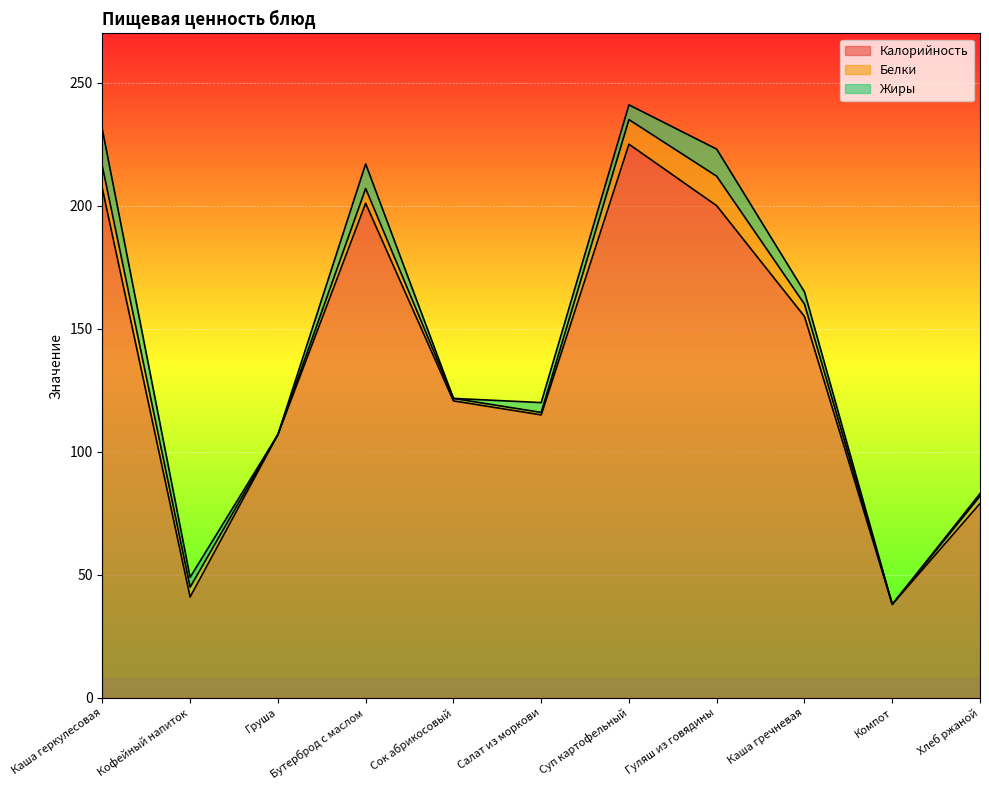

What is the label of the 1st point from the left?

Каша геркулесовая